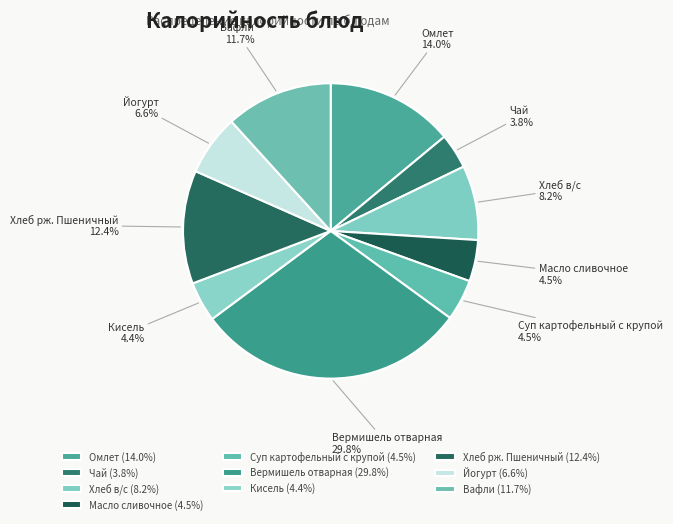

Do Омлет and Вафли together represent more than half of the pie?

No